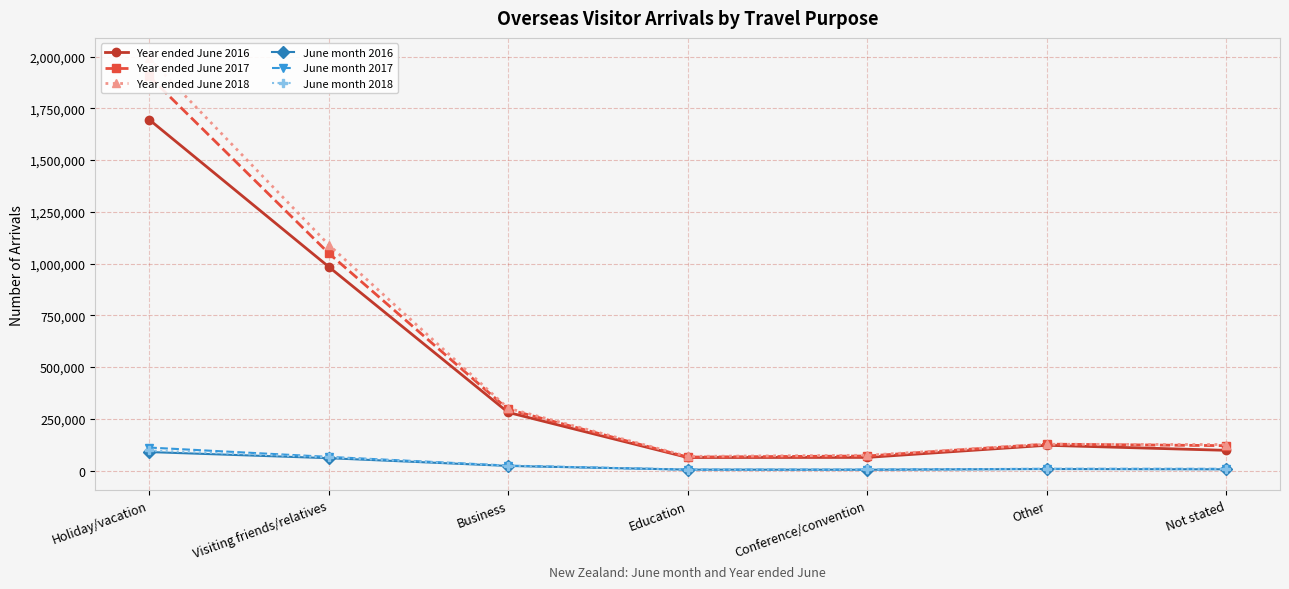

What is the difference between the maximum and minimum values in the Year ended June 2017 series?

1839264